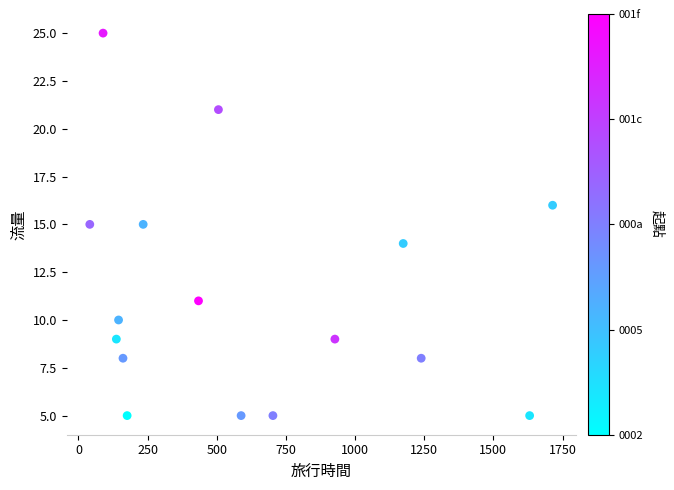

What is the range of X values (max minus min)?

1673